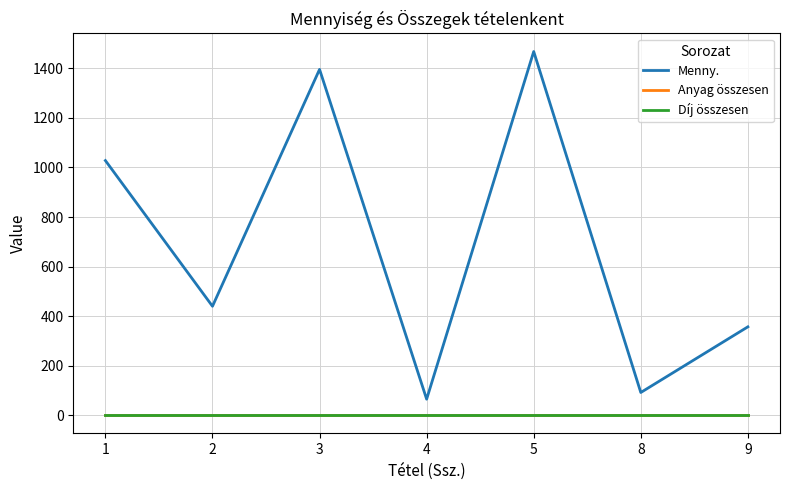

Does the chart display data point markers on the line(s)?

No